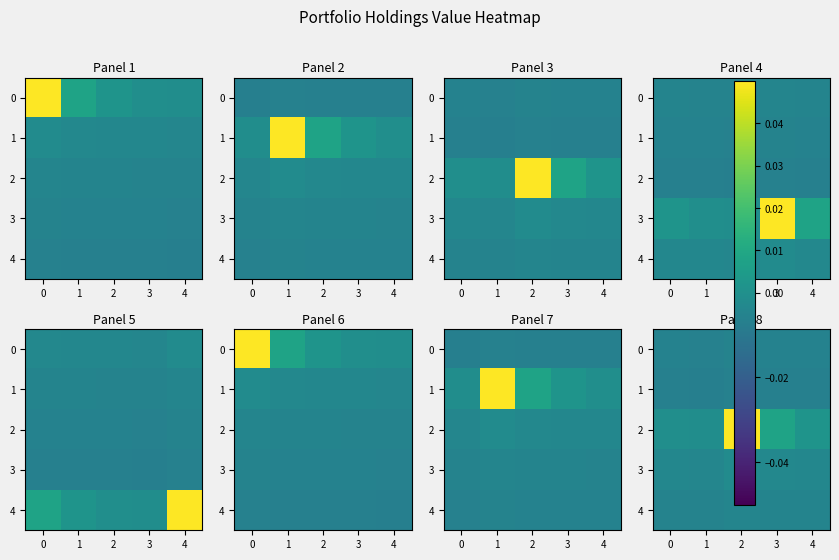

The 0 series shows -0.0 at 2. True or false?

False